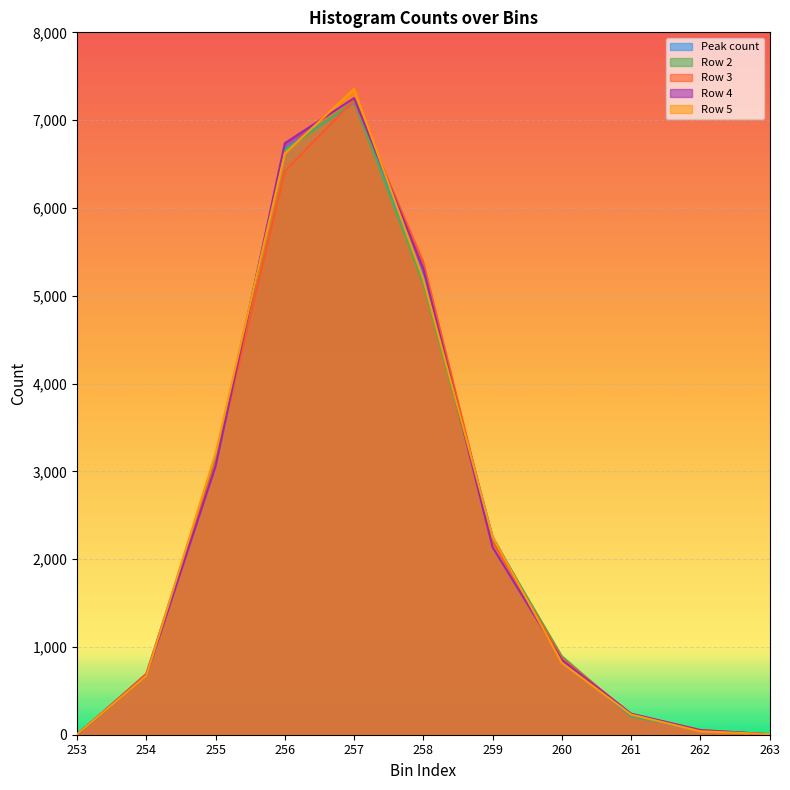

Count the number of categories in the chart.

11